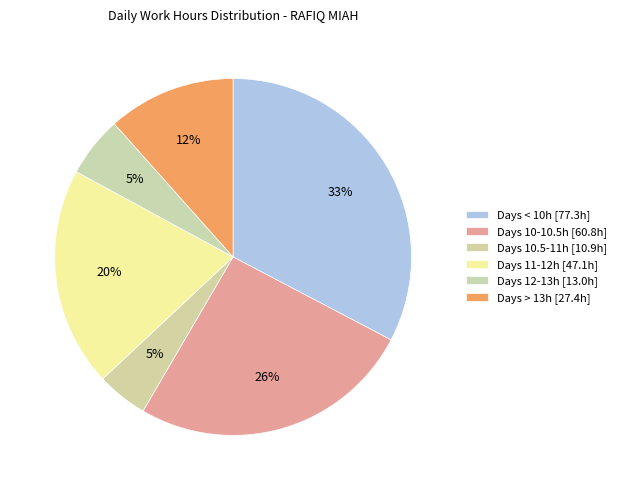

How many slices are in this pie chart?

6